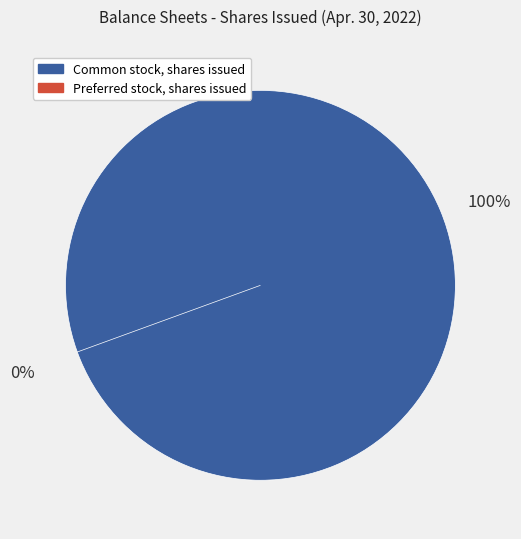

Is it true that Common stock, shares issued is 99% of the pie?

False